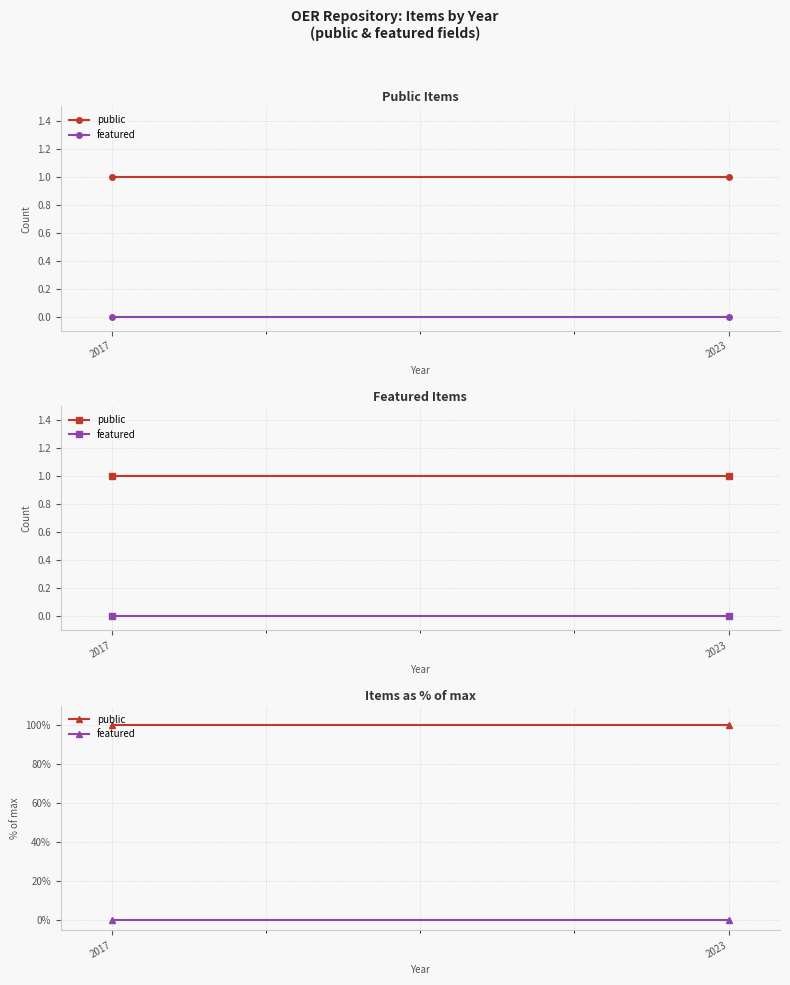

Which series has the largest total across all categories?

public